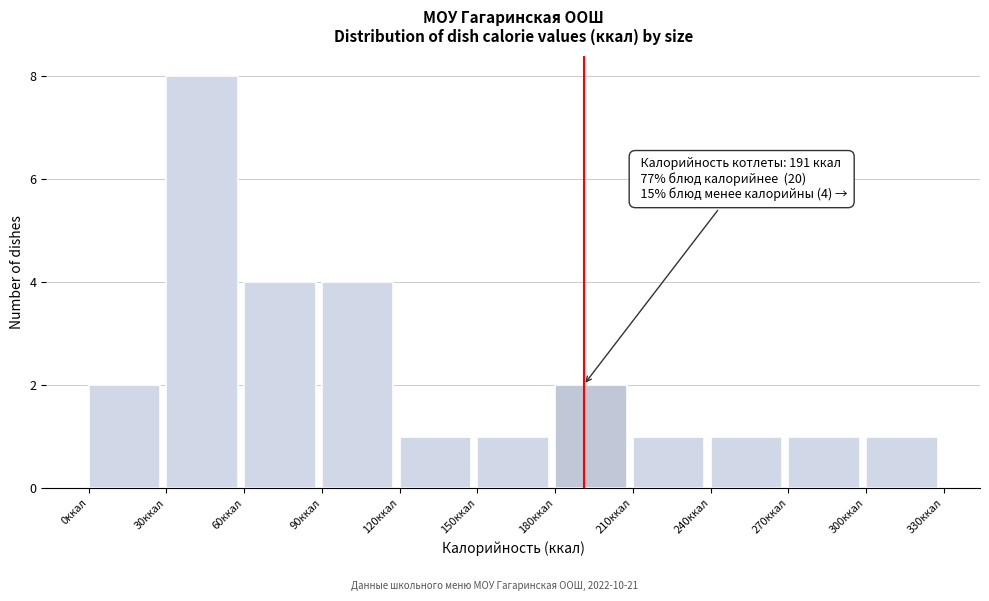

Which range on the x-axis has the tallest bar?

30 to 60